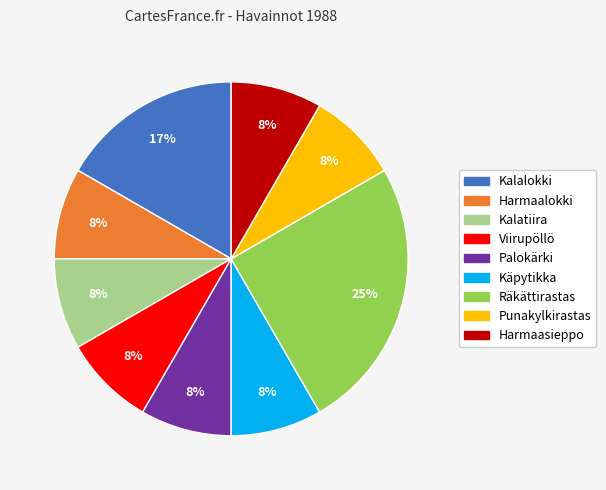

Combined, do Punakylkirastas and Palokärki account for over 50%?

No